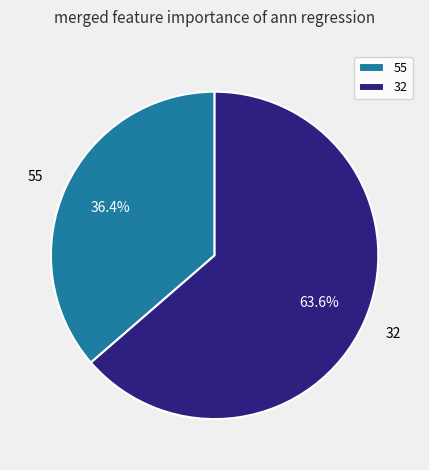

The 32 slice represents 78% of the pie. True or false?

False